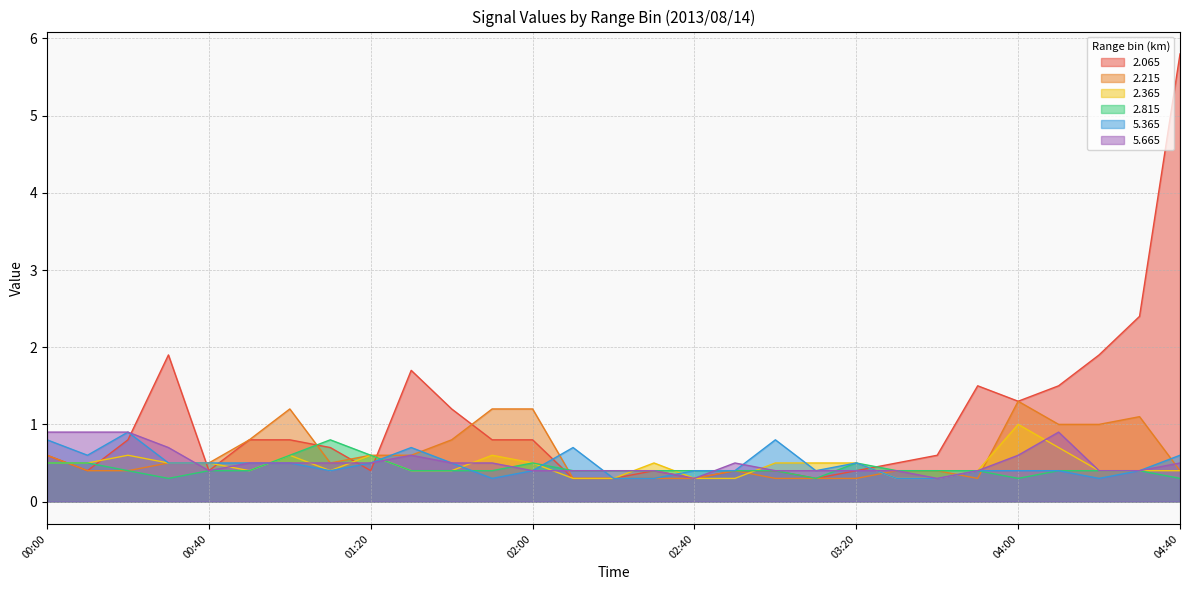

What is the approximate value of 5.665 at 03:00?

0.4